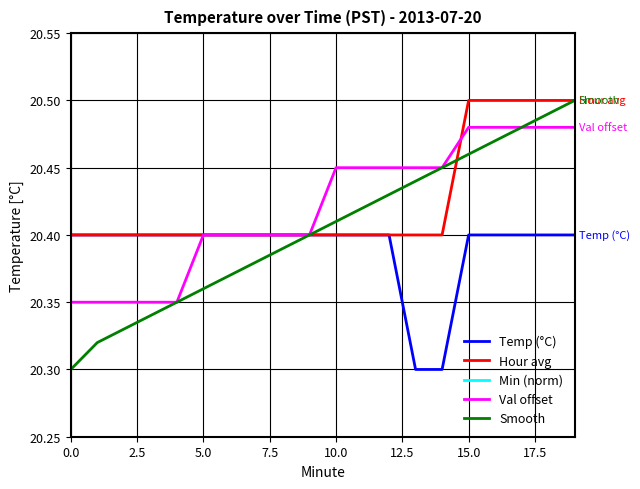

Which series has the widest spread of values?

Min (norm)